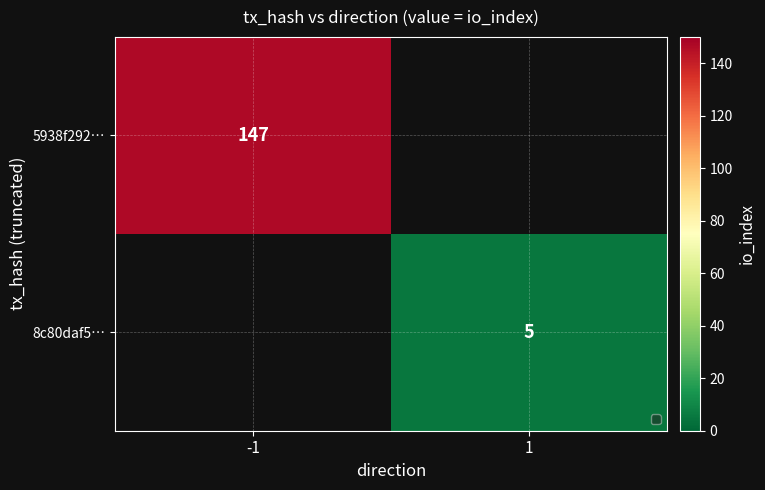

Is it true that 5938f292… equals 48.8 at -1?

False